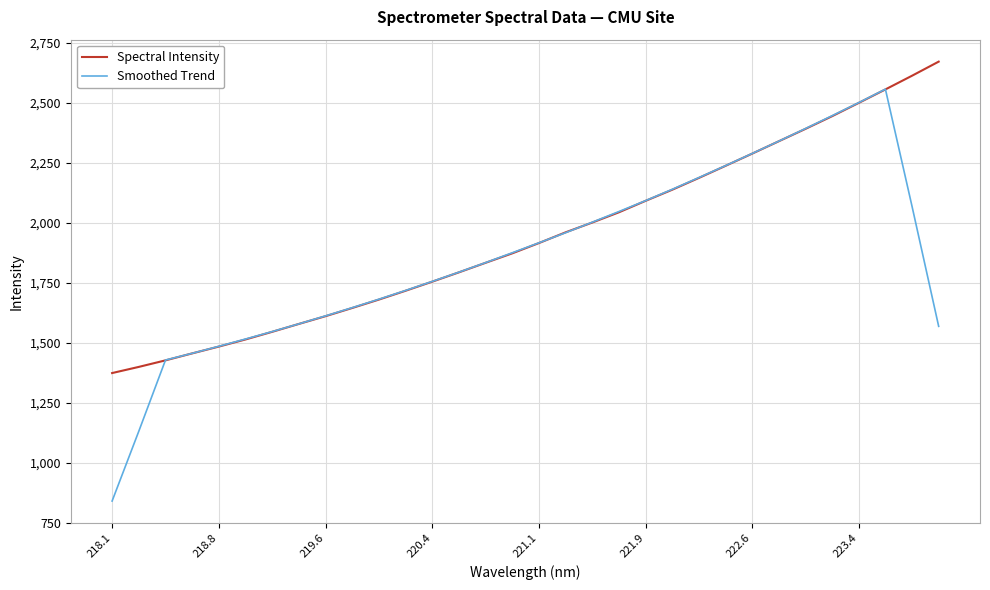

Which series has the widest spread of values?

Smoothed Trend